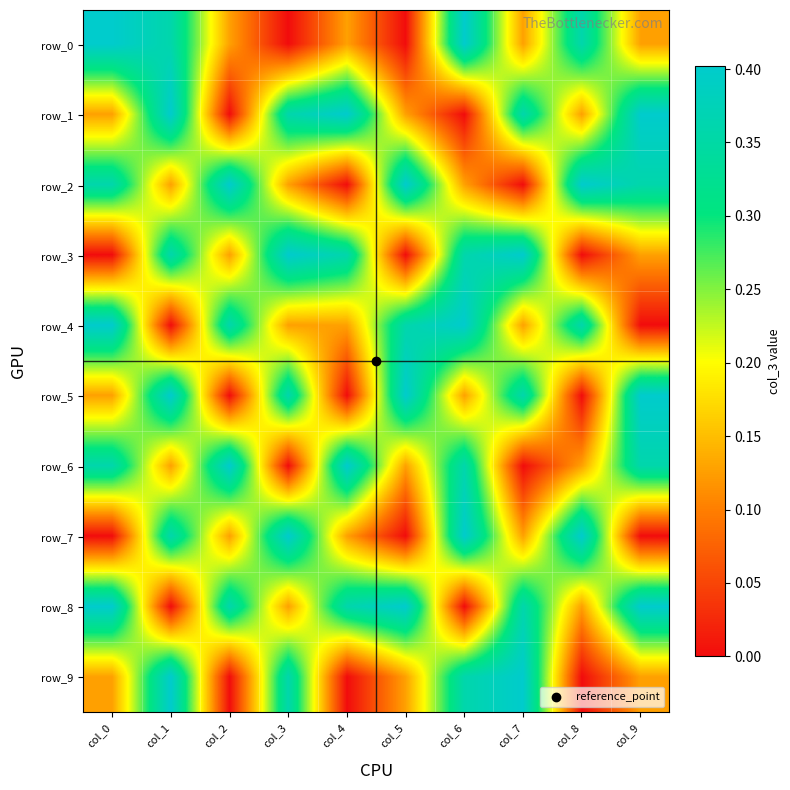

How many values in the row_5 series exceed 0?

7